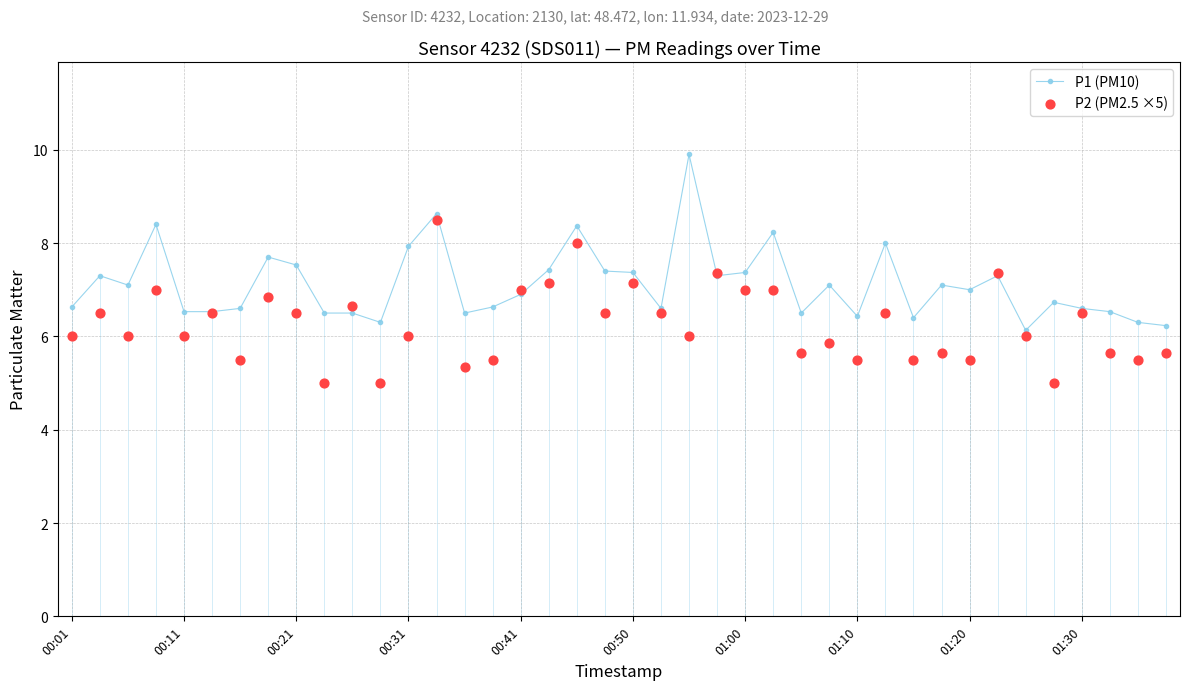

Which series reaches the minimum Y coordinate?

P2 (PM2.5 ×5)